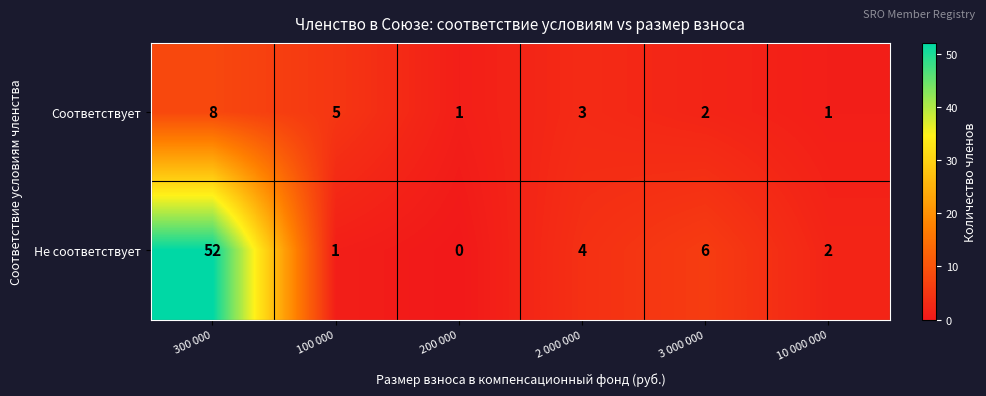

At which category is the sum across all series the highest?

300 000